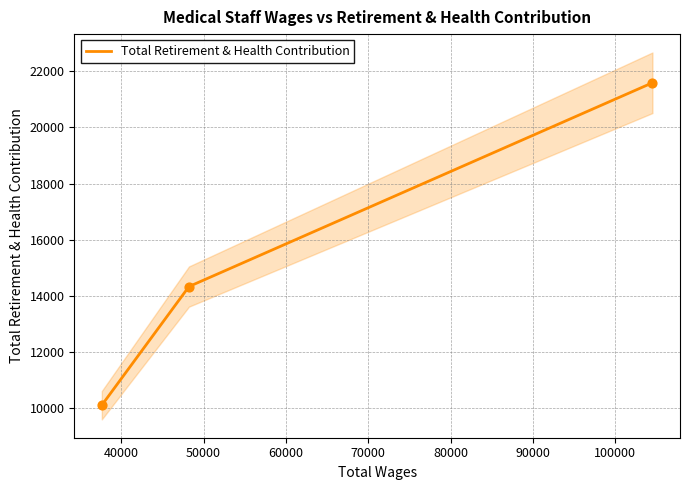

What is the lowest value of the Total Retirement & Health Contribution series?

10104